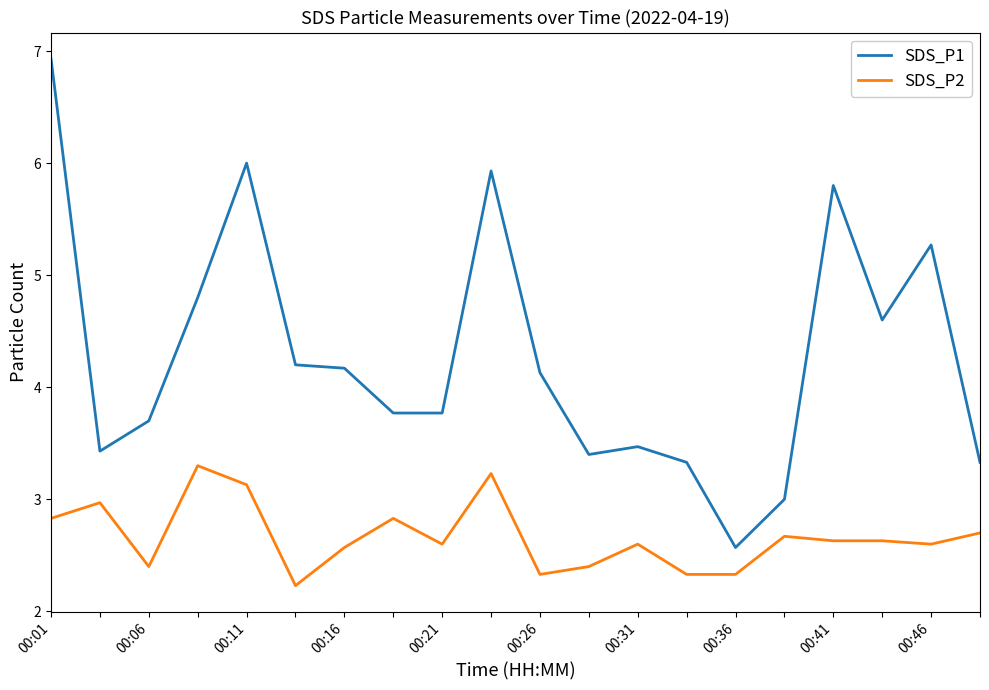

What are all the series names shown in the legend?

SDS_P1, SDS_P2